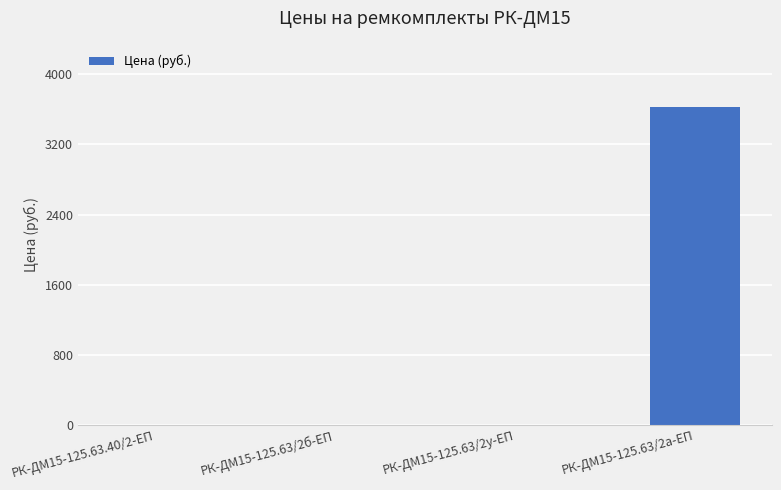

What is the greatest value displayed?

3628.0